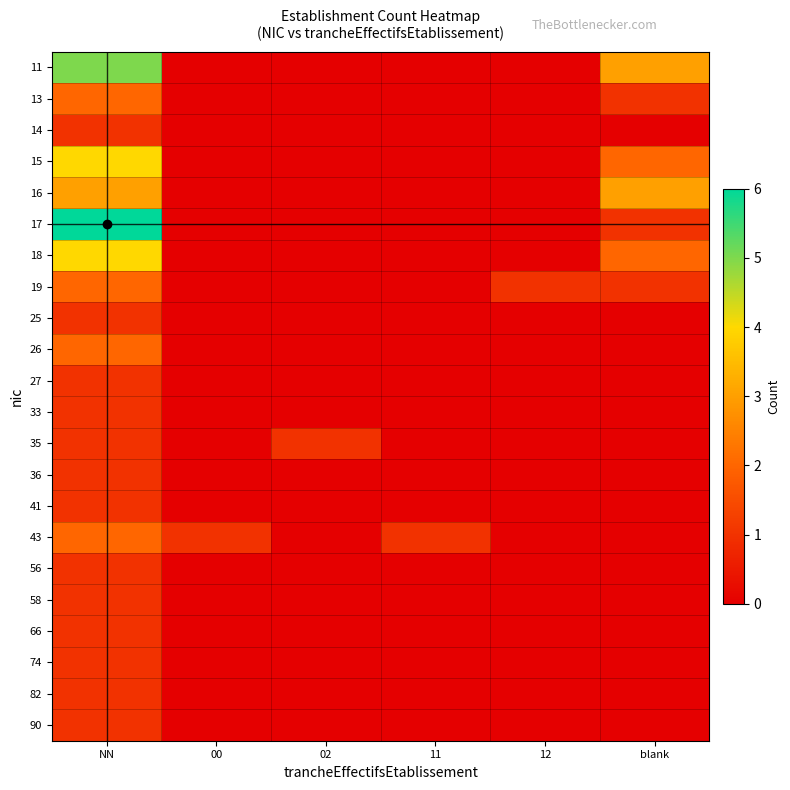

Reading left to right, what are all the values shown in this chart?

11: NN=5	00=0	02=0	11=0	12=0	blank=3
13: NN=2	00=0	02=0	11=0	12=0	blank=1
14: NN=1	00=0	02=0	11=0	12=0	blank=0
15: NN=4	00=0	02=0	11=0	12=0	blank=2
16: NN=3	00=0	02=0	11=0	12=0	blank=3
17: NN=6	00=0	02=0	11=0	12=0	blank=1
18: NN=4	00=0	02=0	11=0	12=0	blank=2
19: NN=2	00=0	02=0	11=0	12=1	blank=1
25: NN=1	00=0	02=0	11=0	12=0	blank=0
26: NN=2	00=0	02=0	11=0	12=0	blank=0
27: NN=1	00=0	02=0	11=0	12=0	blank=0
33: NN=1	00=0	02=0	11=0	12=0	blank=0
35: NN=1	00=0	02=1	11=0	12=0	blank=0
36: NN=1	00=0	02=0	11=0	12=0	blank=0
41: NN=1	00=0	02=0	11=0	12=0	blank=0
43: NN=2	00=1	02=0	11=1	12=0	blank=0
56: NN=1	00=0	02=0	11=0	12=0	blank=0
58: NN=1	00=0	02=0	11=0	12=0	blank=0
66: NN=1	00=0	02=0	11=0	12=0	blank=0
74: NN=1	00=0	02=0	11=0	12=0	blank=0
82: NN=1	00=0	02=0	11=0	12=0	blank=0
90: NN=1	00=0	02=0	11=0	12=0	blank=0